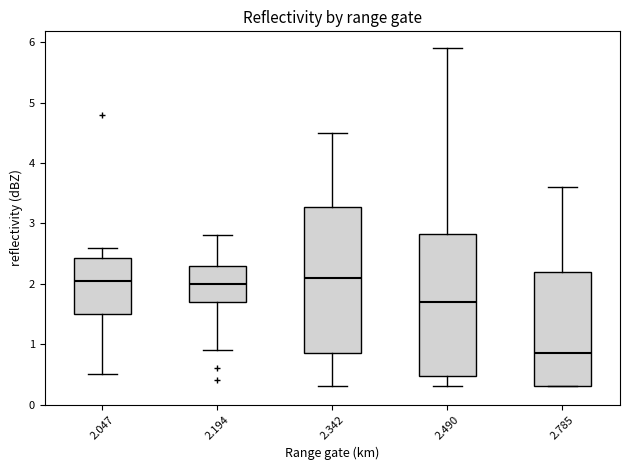

Reading left to right, read every box against the y-axis: the position of its median line, the range the box covers, and the ends of its whiskers. The values are not printed on the chart, so give them approximately, as read against the axis.

2.047: median 2.1, box 1.5 to 2.4, whiskers 0.5 to 2.6
2.194: median 2.0, box 1.7 to 2.3, whiskers 0.9 to 2.8
2.342: median 2.1, box 0.9 to 3.3, whiskers 0.3 to 4.5
2.490: median 1.7, box 0.5 to 2.8, whiskers 0.3 to 5.9
2.785: median 0.9, box 0.3 to 2.2, whiskers 0.3 to 3.6